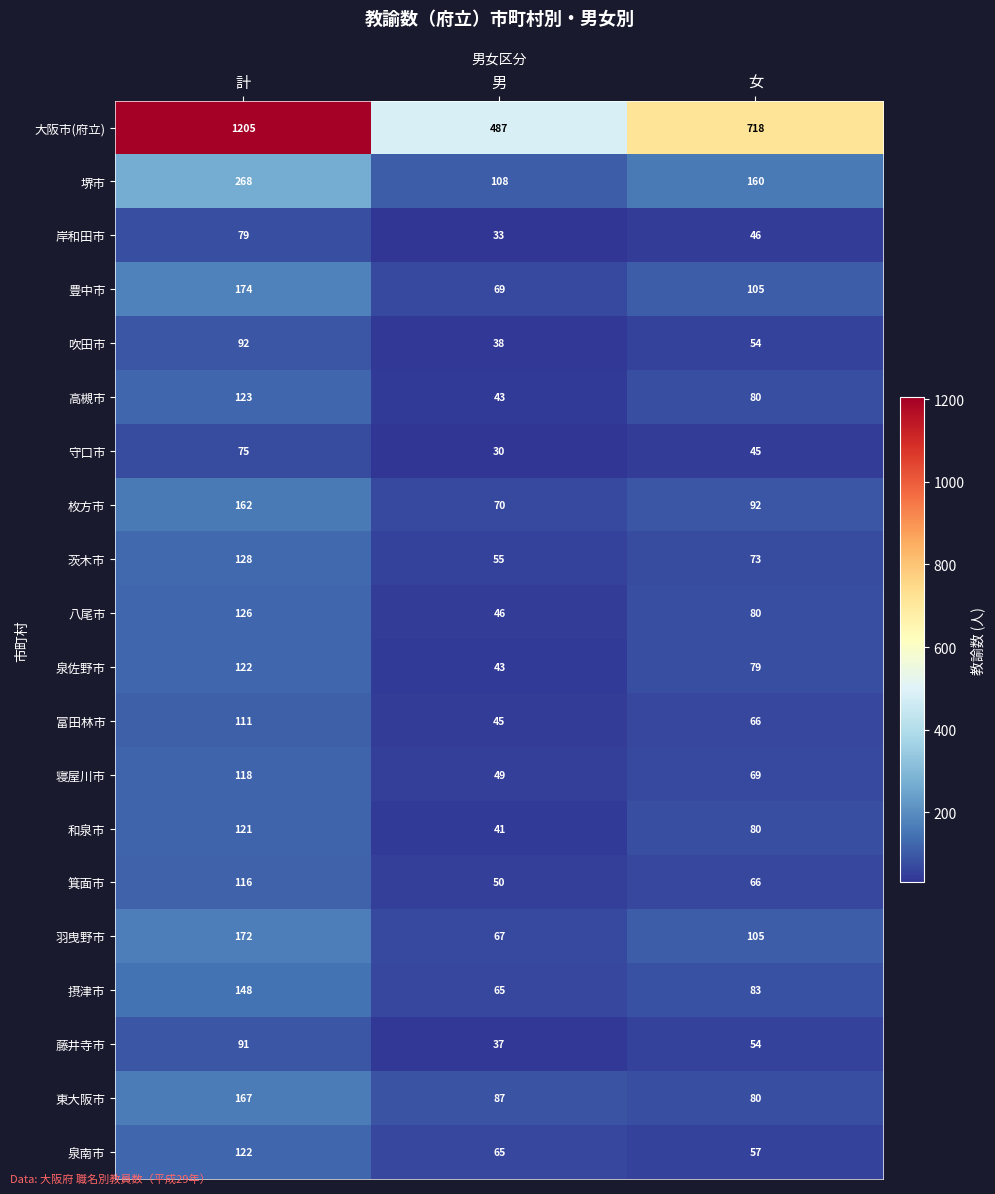

Which series changed the most between 男 and 女?

大阪市(府立)